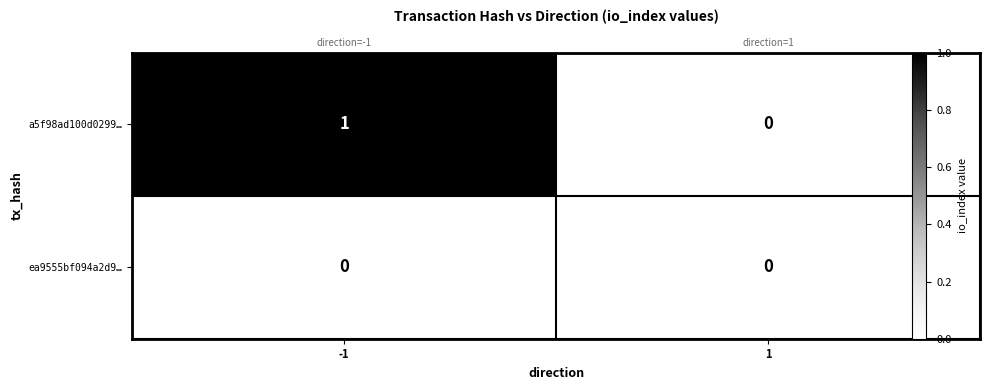

List the labels in order of a5f98ad100d0299… value, largest first.

-1, 1